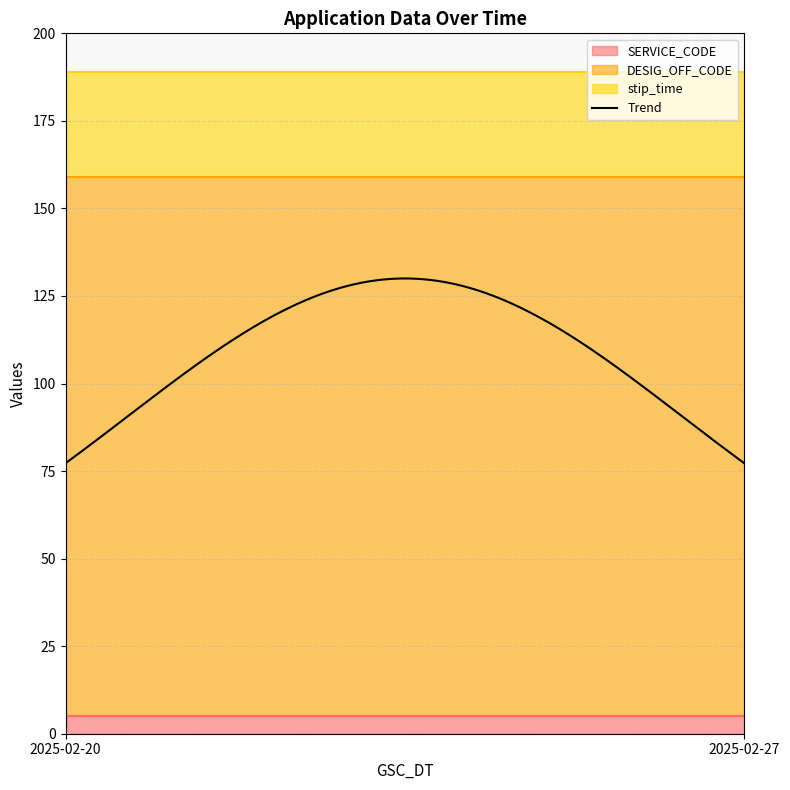

What is the lowest value of the Trend series?

77.2